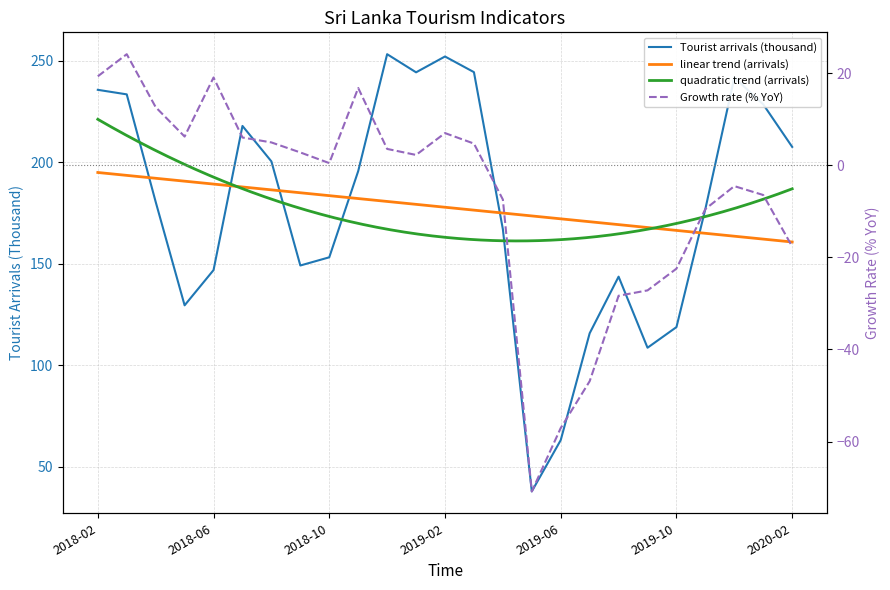

In Growth rate (% YoY), how many points are lower than both neighbors (excluding endpoints)?

4